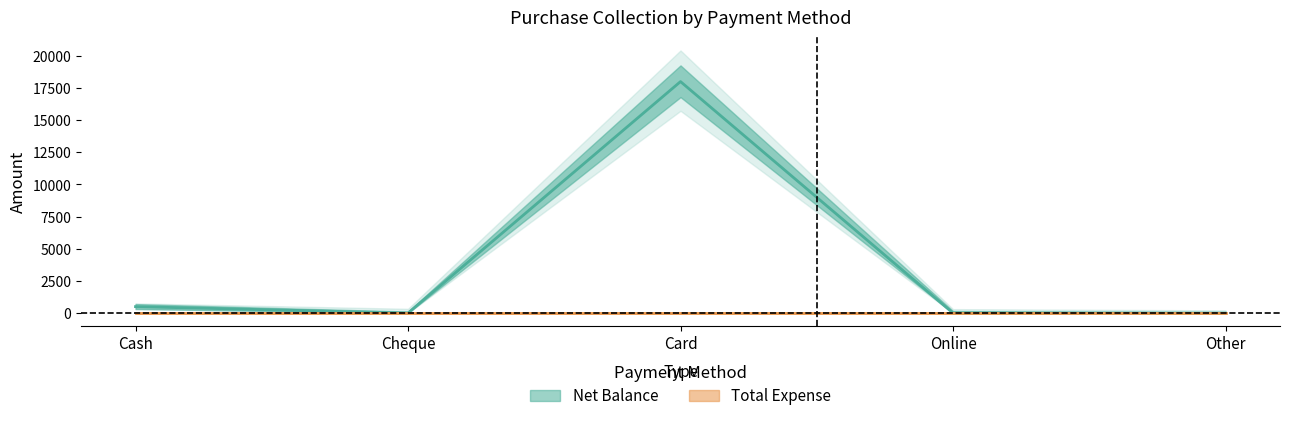

Rank the categories by value from highest to lowest.

Card, Cash, Cheque, Online, Other